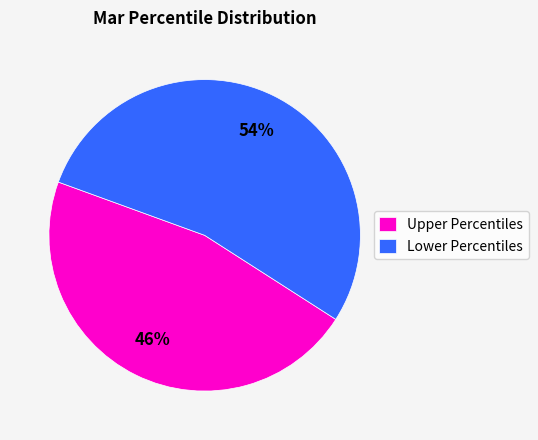

Which has a higher value, Lower Percentiles or Upper Percentiles?

Lower Percentiles